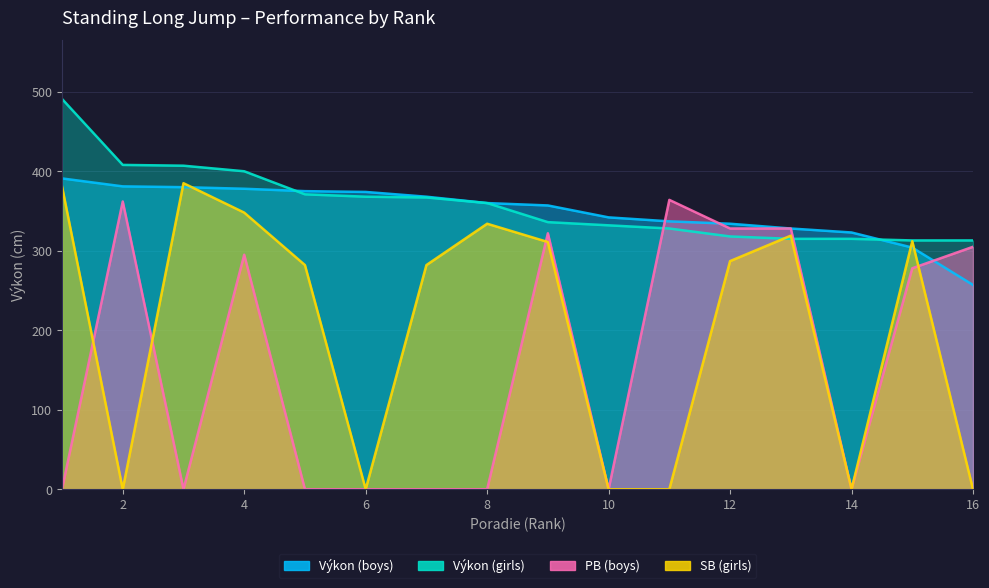

How many values in the PB (boys) series exceed 278?

7